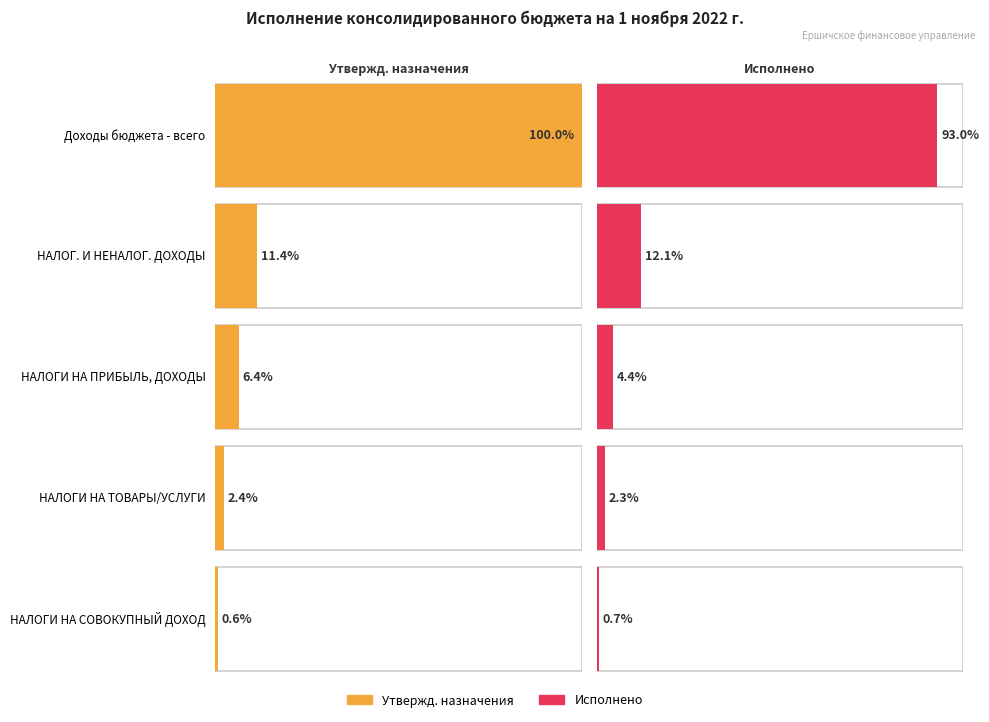

What is the label of the 2nd bar from the left?

НАЛОГОВЫЕ И НЕНАЛОГОВЫЕ ДОХОДЫ